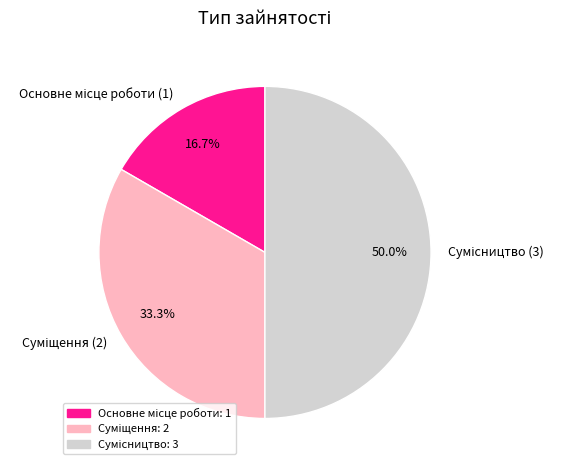

How many segments does this pie chart have?

3